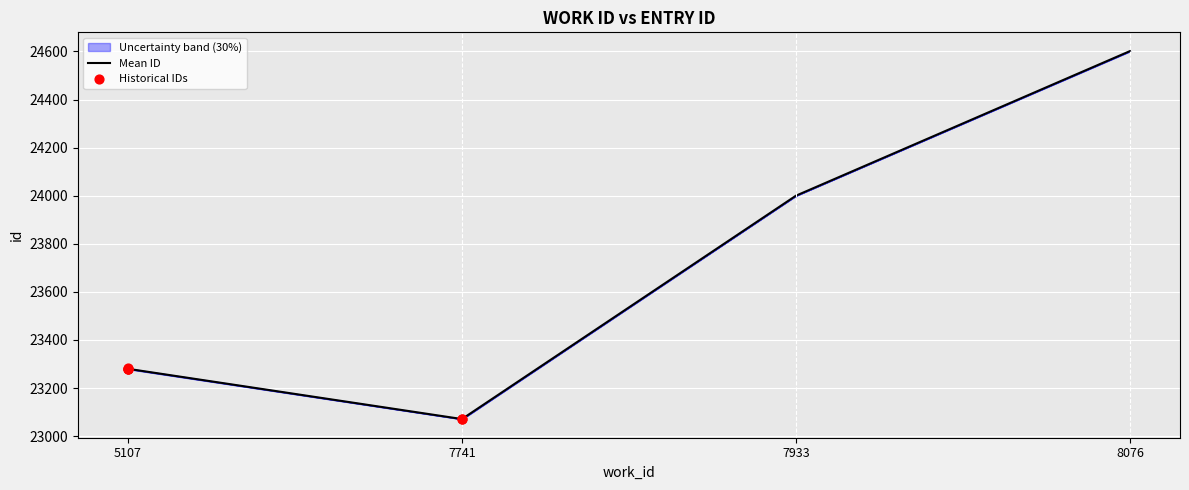

True or false: Mean ID has more than 0 interior local peaks.

False